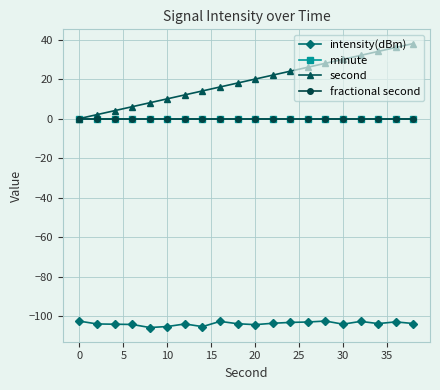

What is the sum of all intensity(dBm) values?

-2076.5